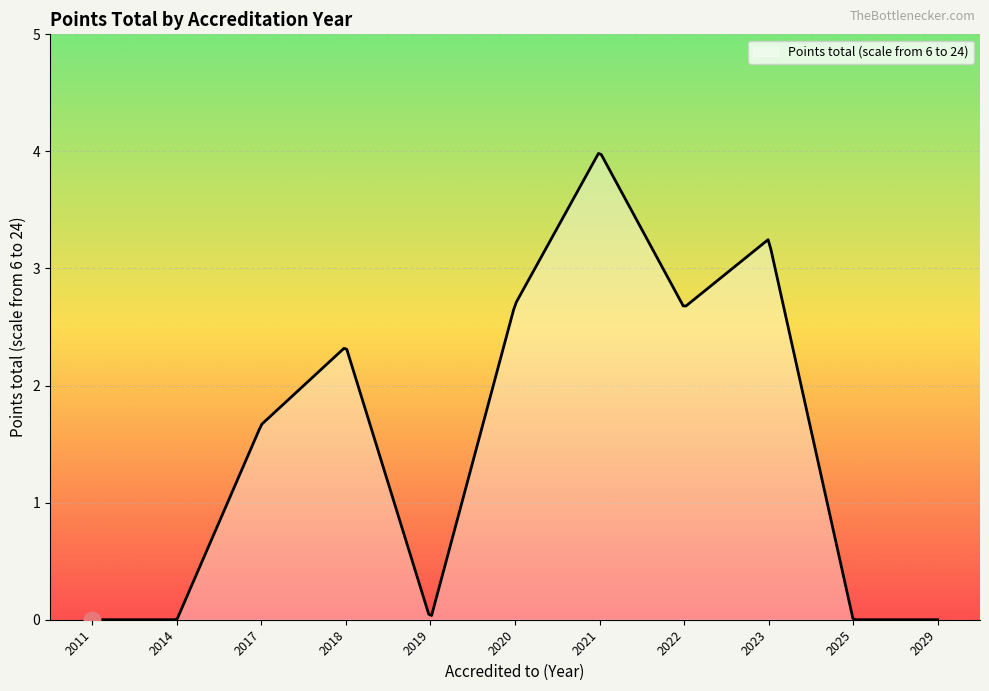

What is the difference between the maximum and minimum values?

4.0